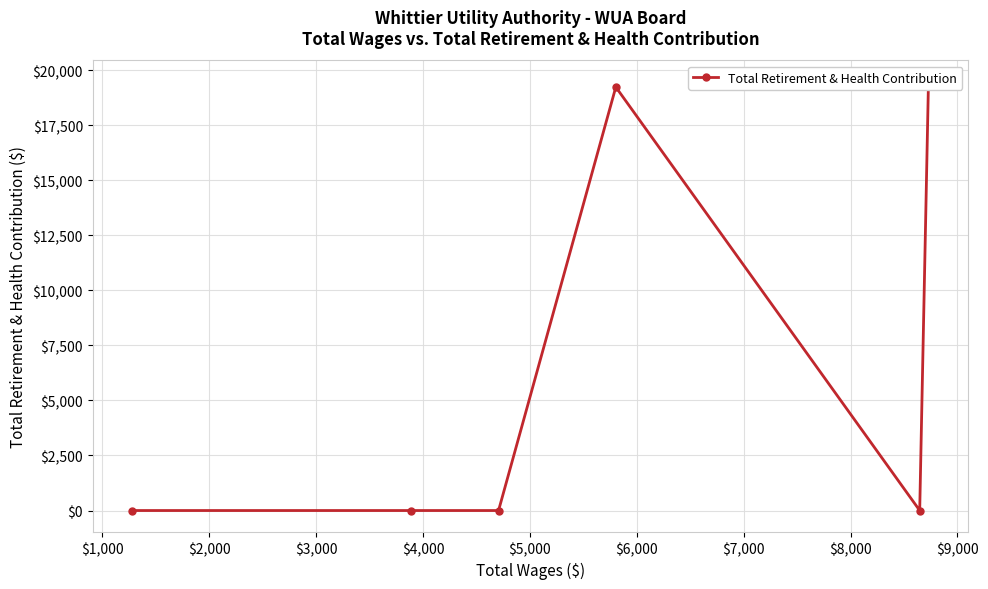

Does the chart display data point markers on the line(s)?

Yes